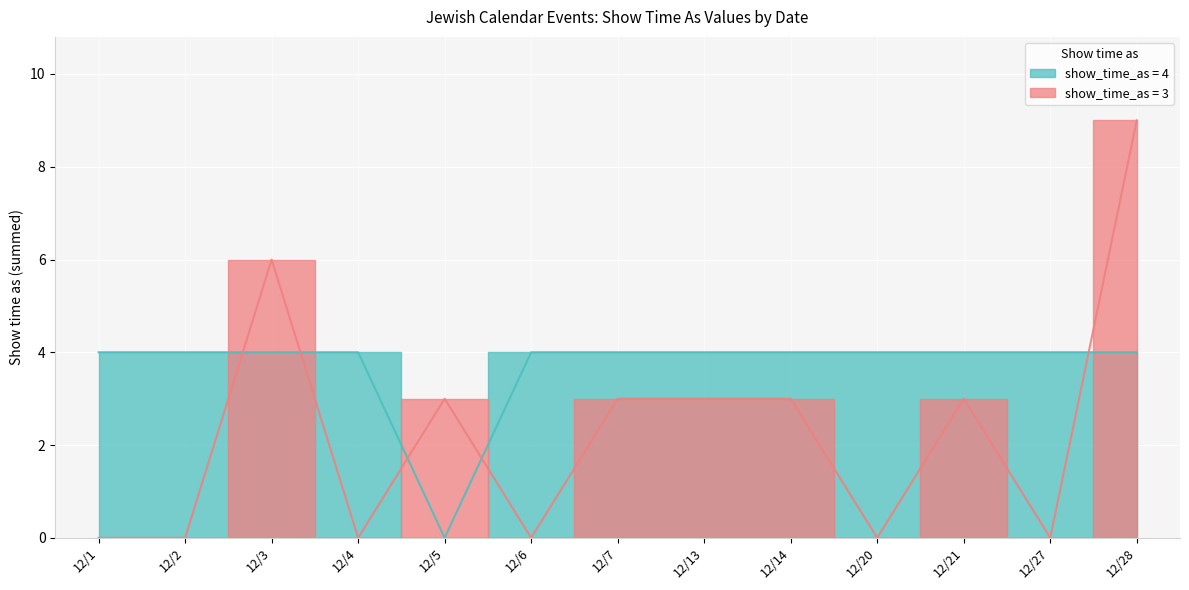

How many times do show_time_as_3 and show_time_as_4 cross each other?

5